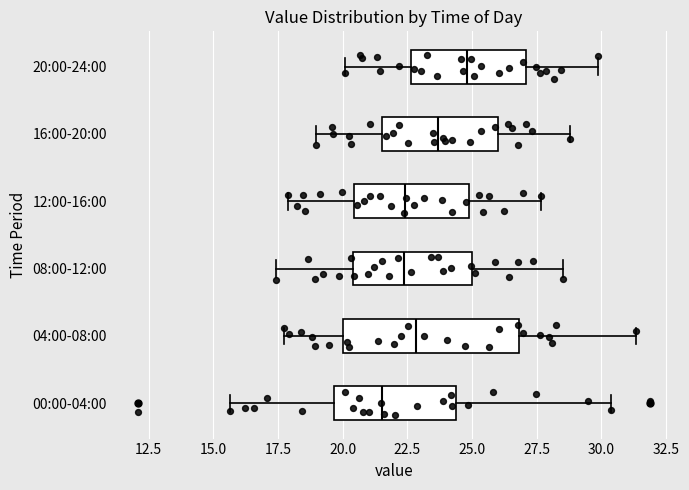

Which box is the widest, from its left edge to its right edge?

04:00-08:00